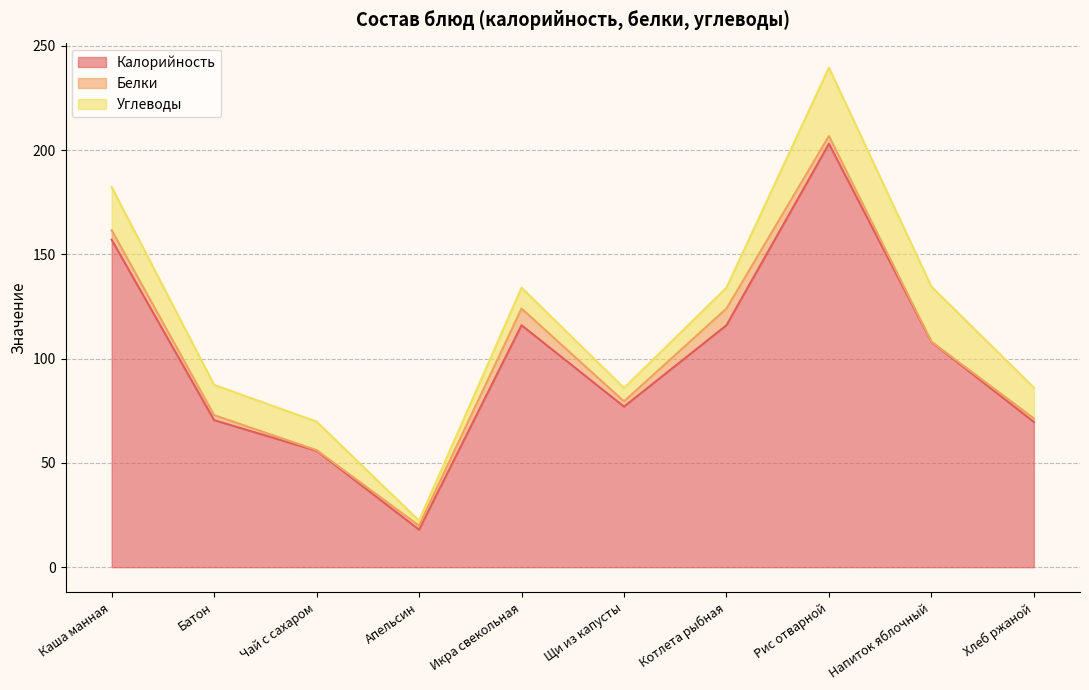

True or false: Белки and Калорийность intersect in this chart.

False